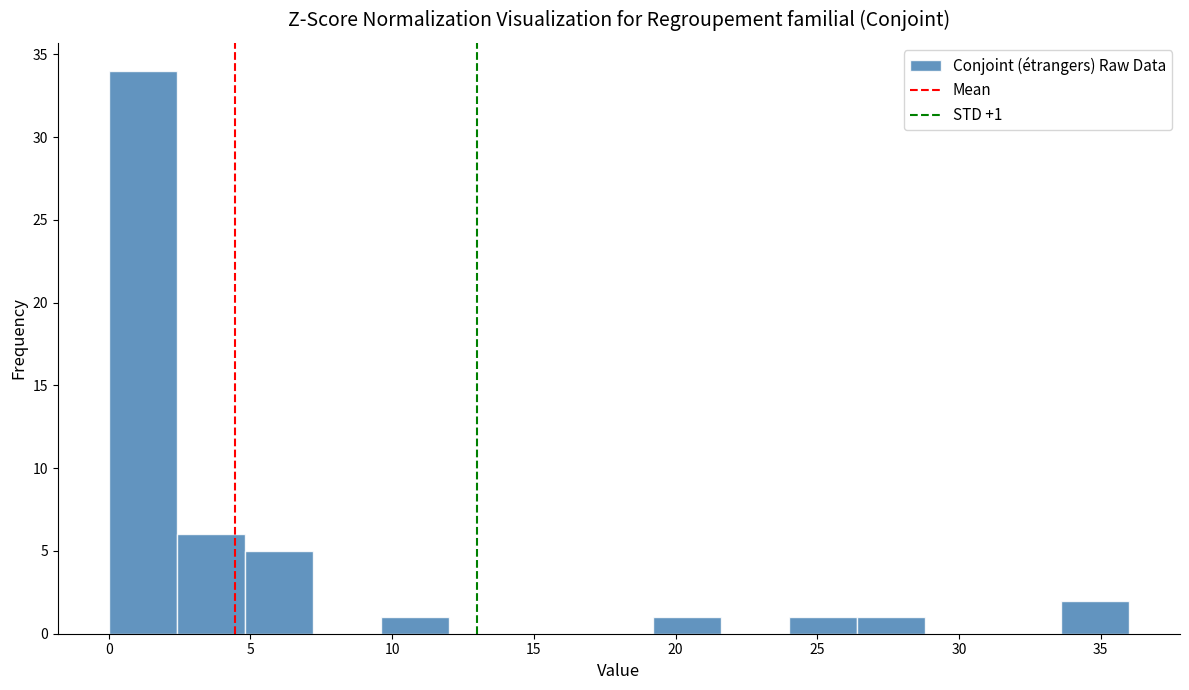

Which range on the x-axis has the tallest bar?

0.0 to 2.4